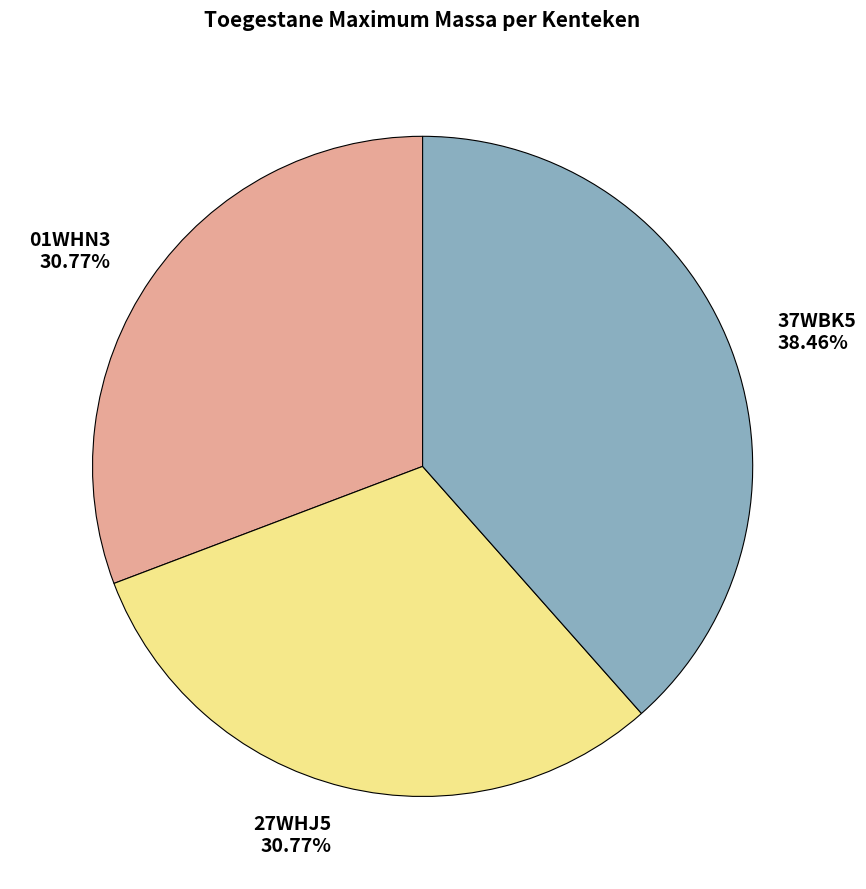

Which category has the biggest portion of the pie?

37WBK5